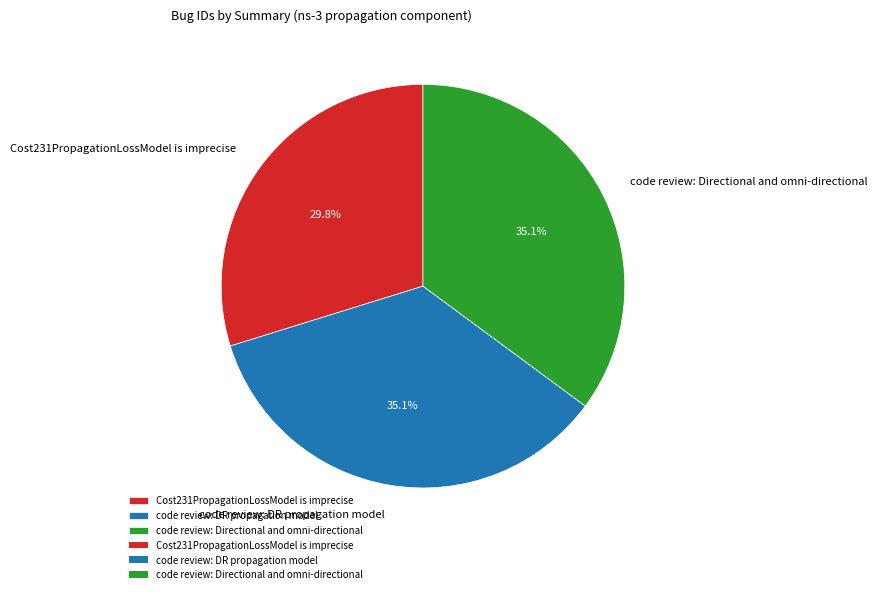

To the nearest percent, what portion does code review: DR propagation model represent?

35%